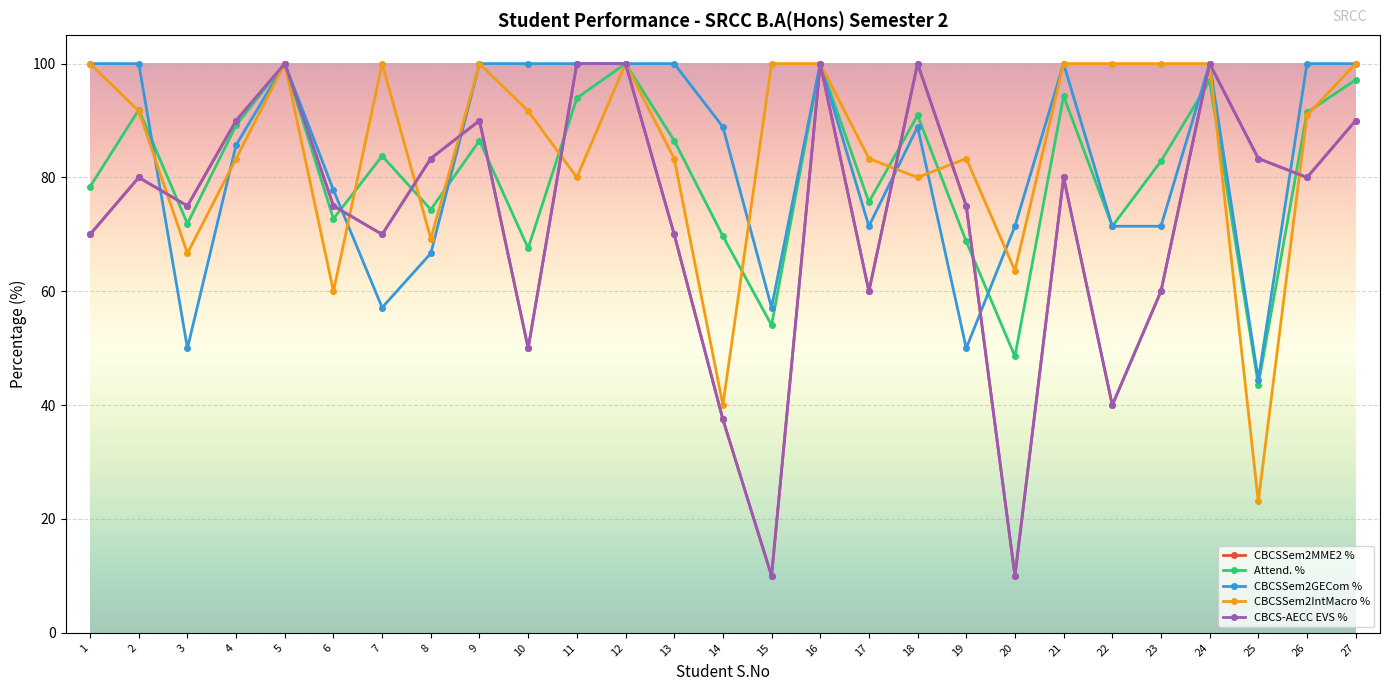

How many times do CBCSSem2IntMacro % and CBCSSem2GECom % cross each other?

7